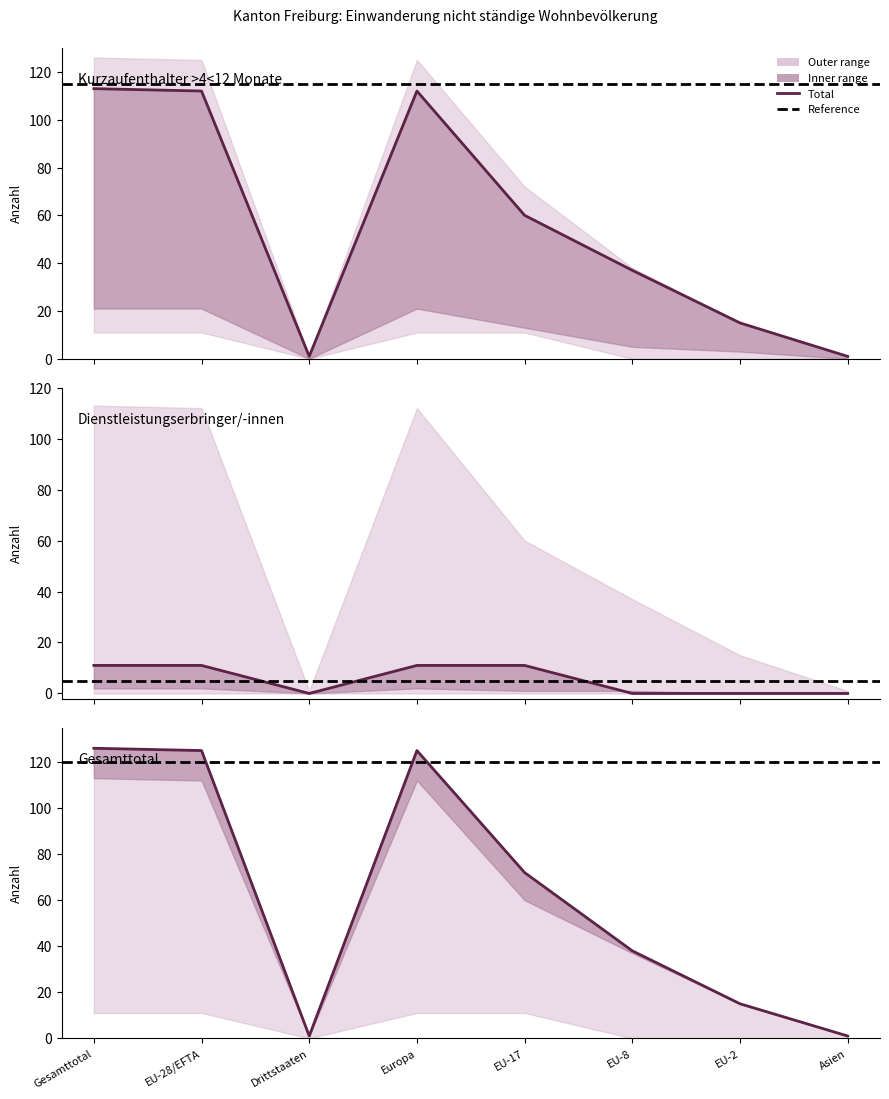

What position from the left is Asien?

8